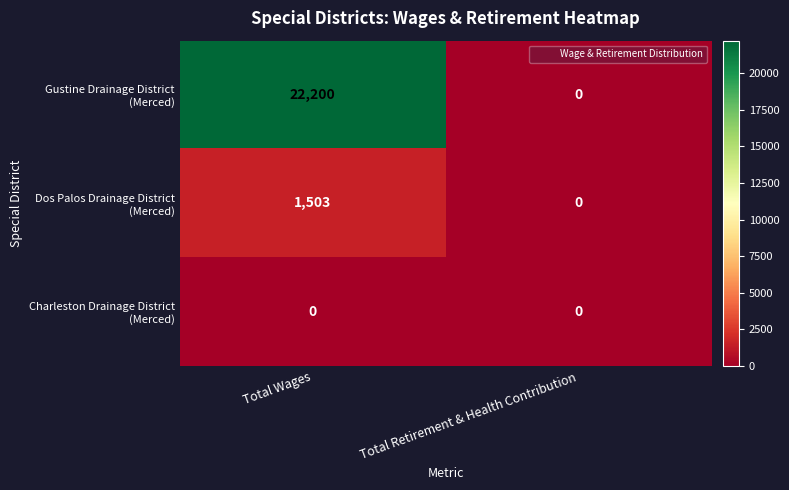

How many data points does each series have?

2